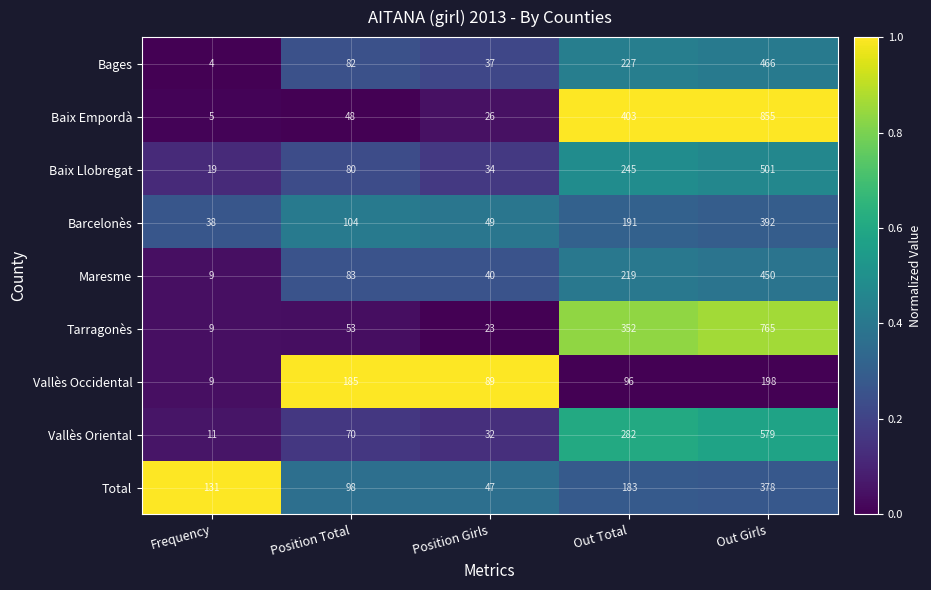

At which category does the chart reach its minimum across all series?

Frequency